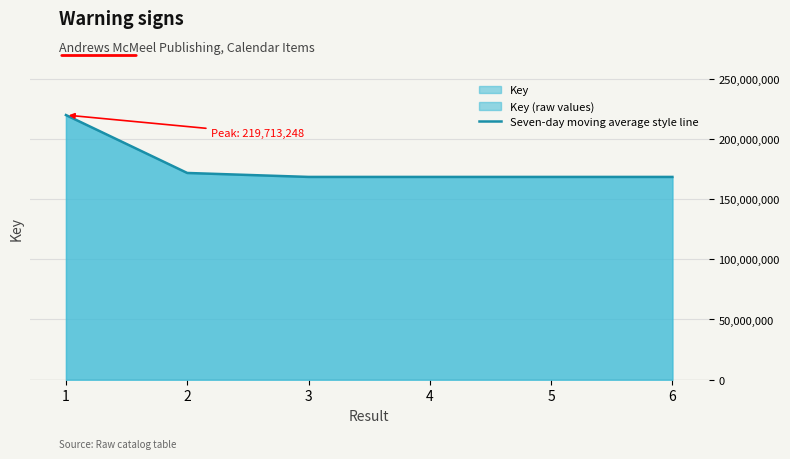

Which label corresponds to the smallest value in the chart?

6